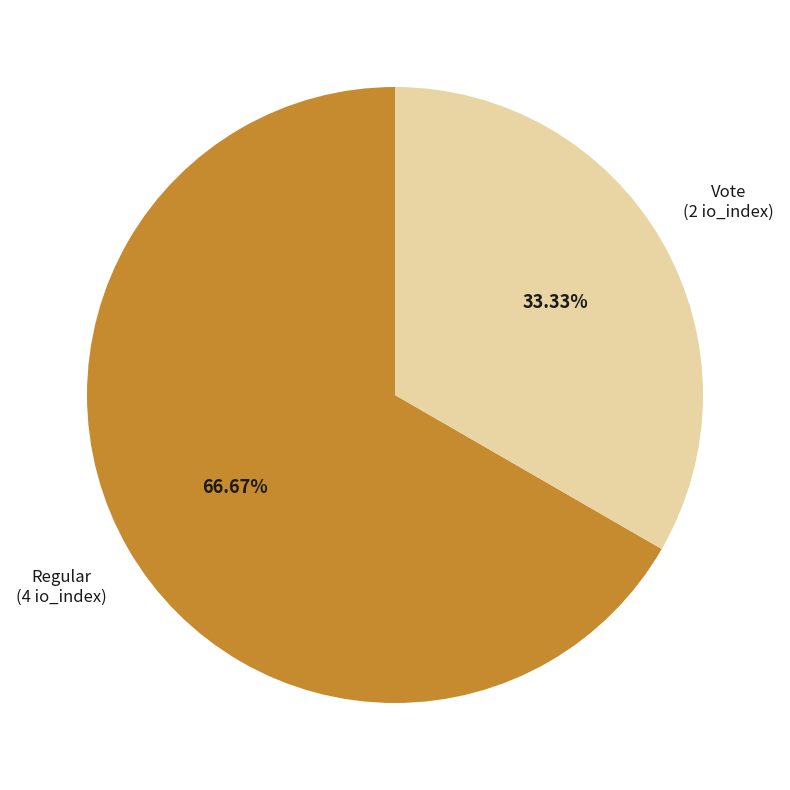

What is the majority slice?

Regular